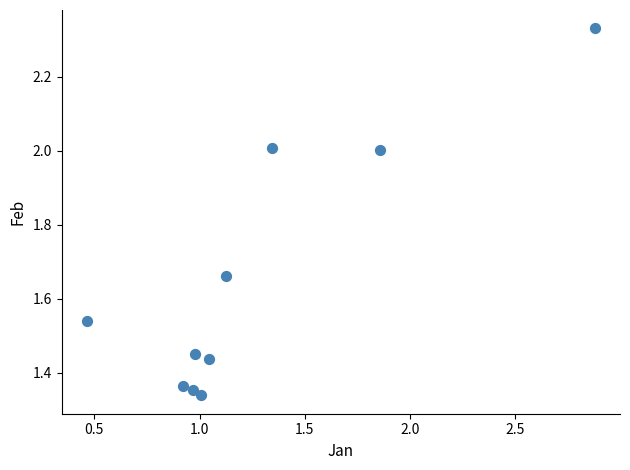

What is the average Y value?

1.6